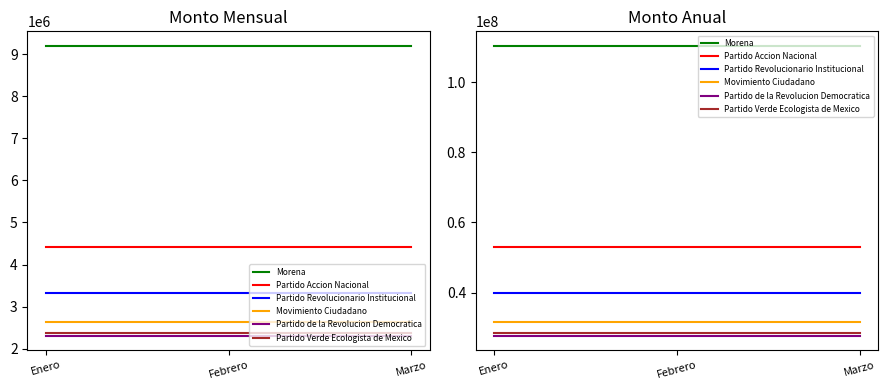

Rank the series by their maximum value, from lowest to highest.

Partido de la Revolucion Democratica, Partido Verde Ecologista de Mexico, Movimiento Ciudadano, Partido Revolucionario Institucional, Partido Accion Nacional, Morena